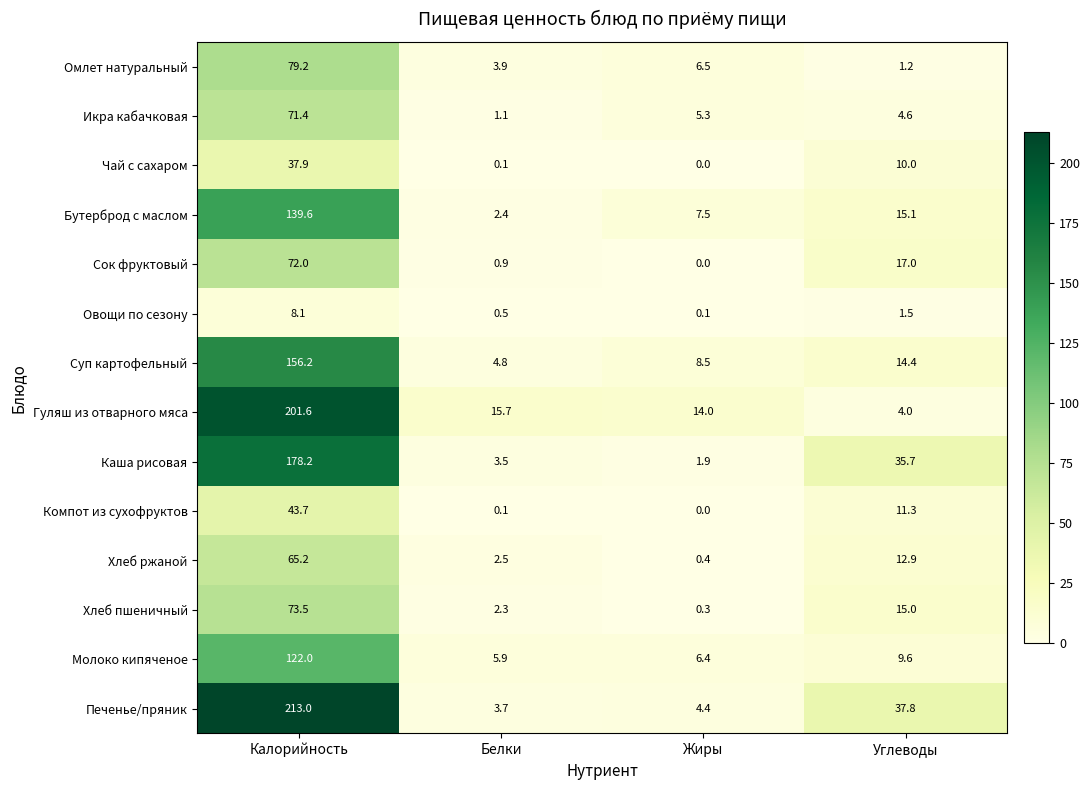

What is the difference between the maximum and minimum values in the Молоко кипяченое series?

116.1